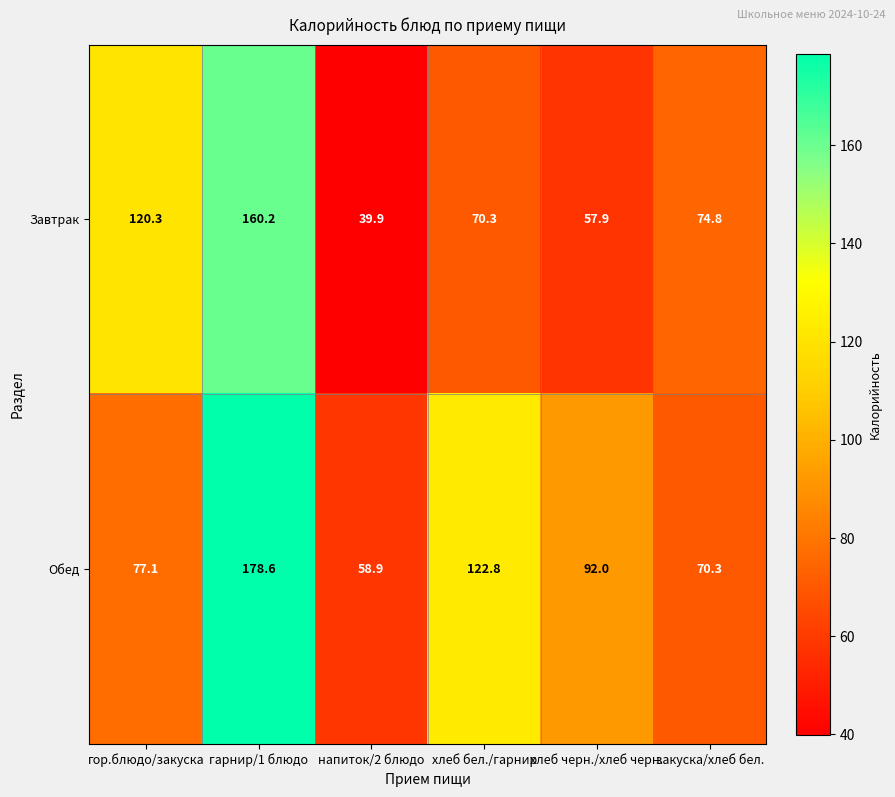

At which category does the chart reach its minimum across all series?

напиток/2 блюдо